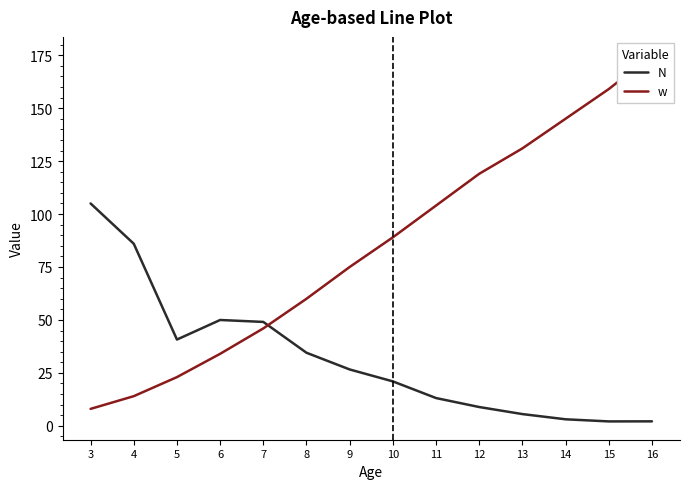

True or false: w has more than 0 interior local peaks.

False